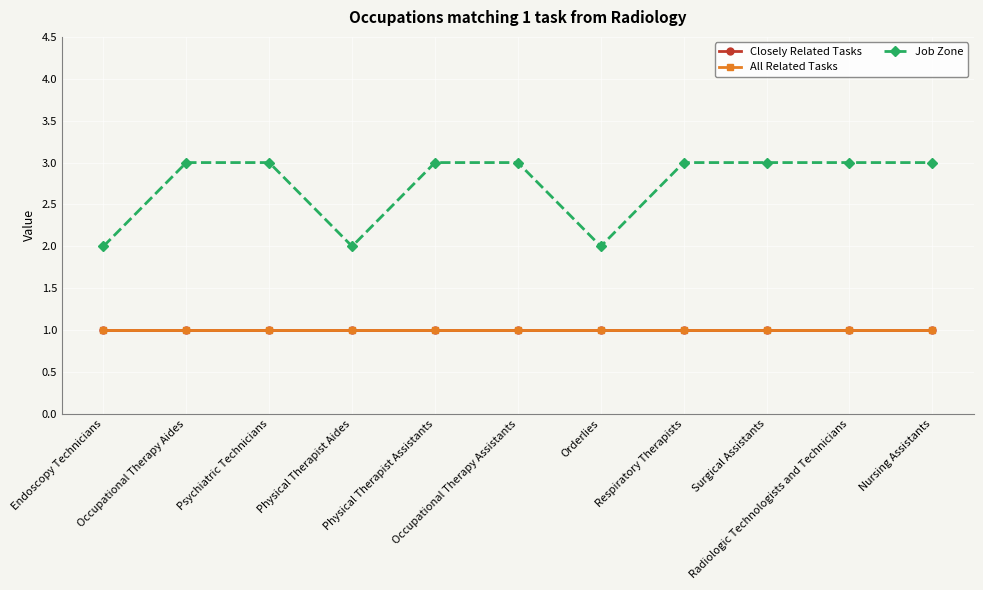

Where is the first local minimum for Job Zone?

Physical Therapist Aides